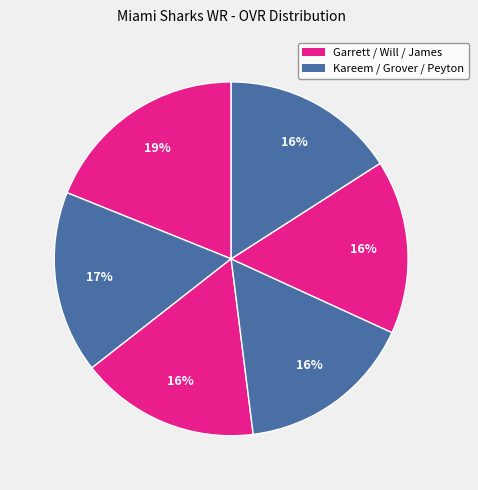

How many slices are in this pie chart?

6